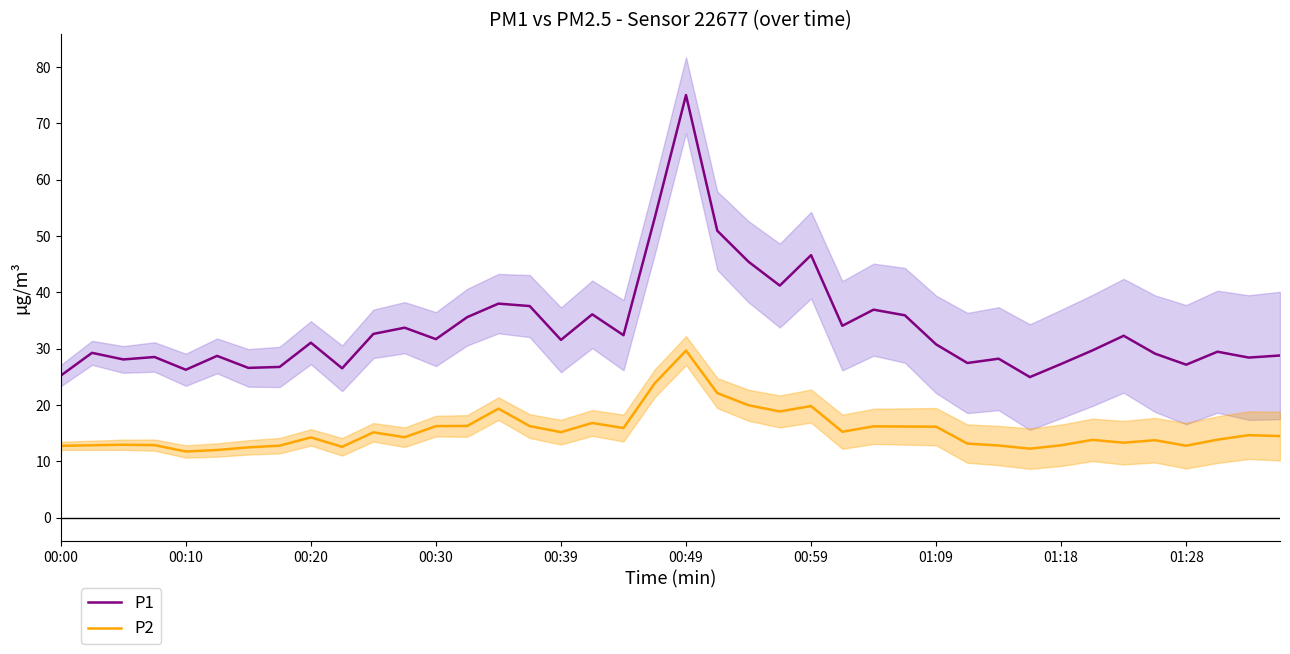

How many series are shown in this chart?

2